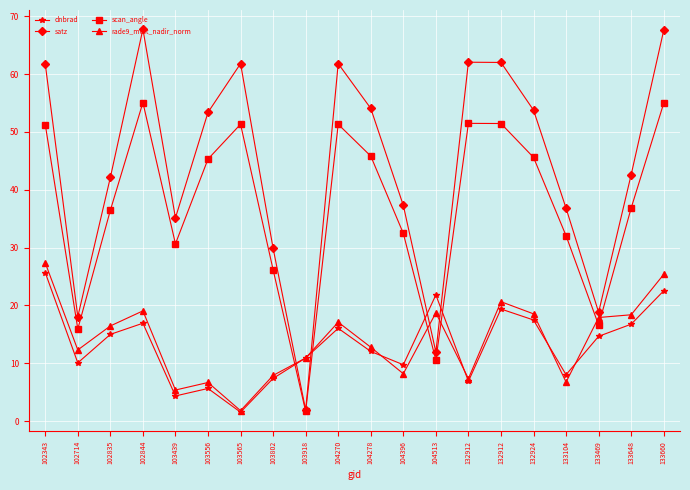

What is the spread (max minus min) of values at 102844?

50.8